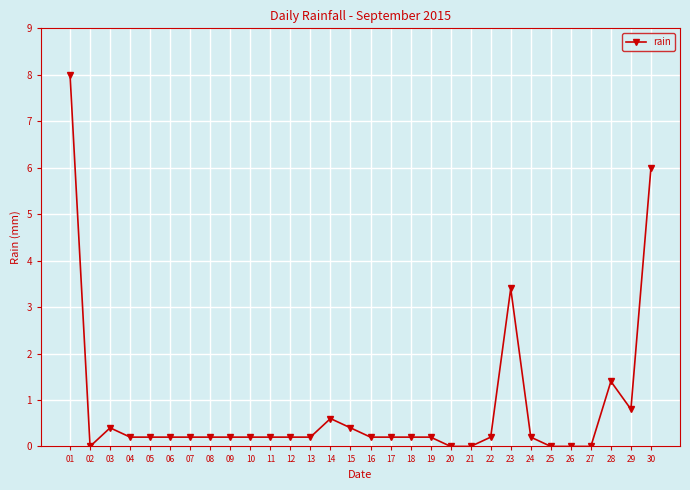

The value at 29 is 1.3. True or false?

False